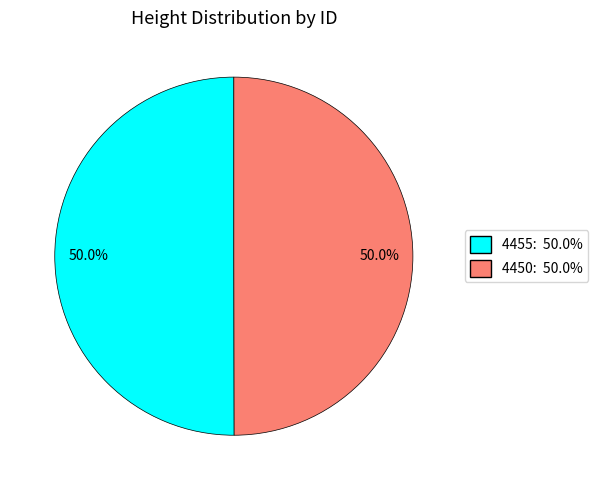

What is the total percentage of 4450 and 4455?

100.0%